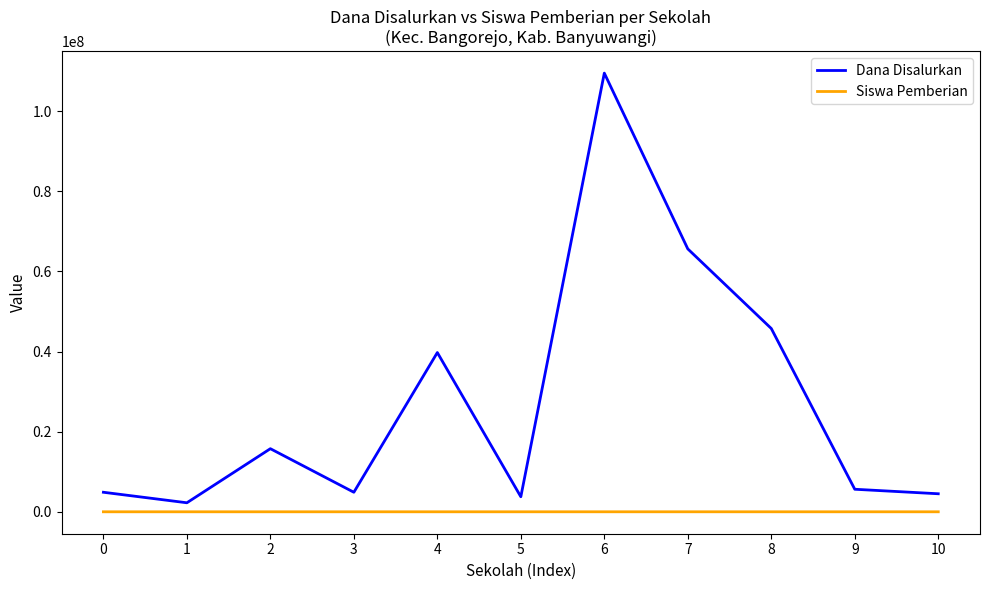

True or false: Dana Disalurkan and Siswa Pemberian intersect in this chart.

False